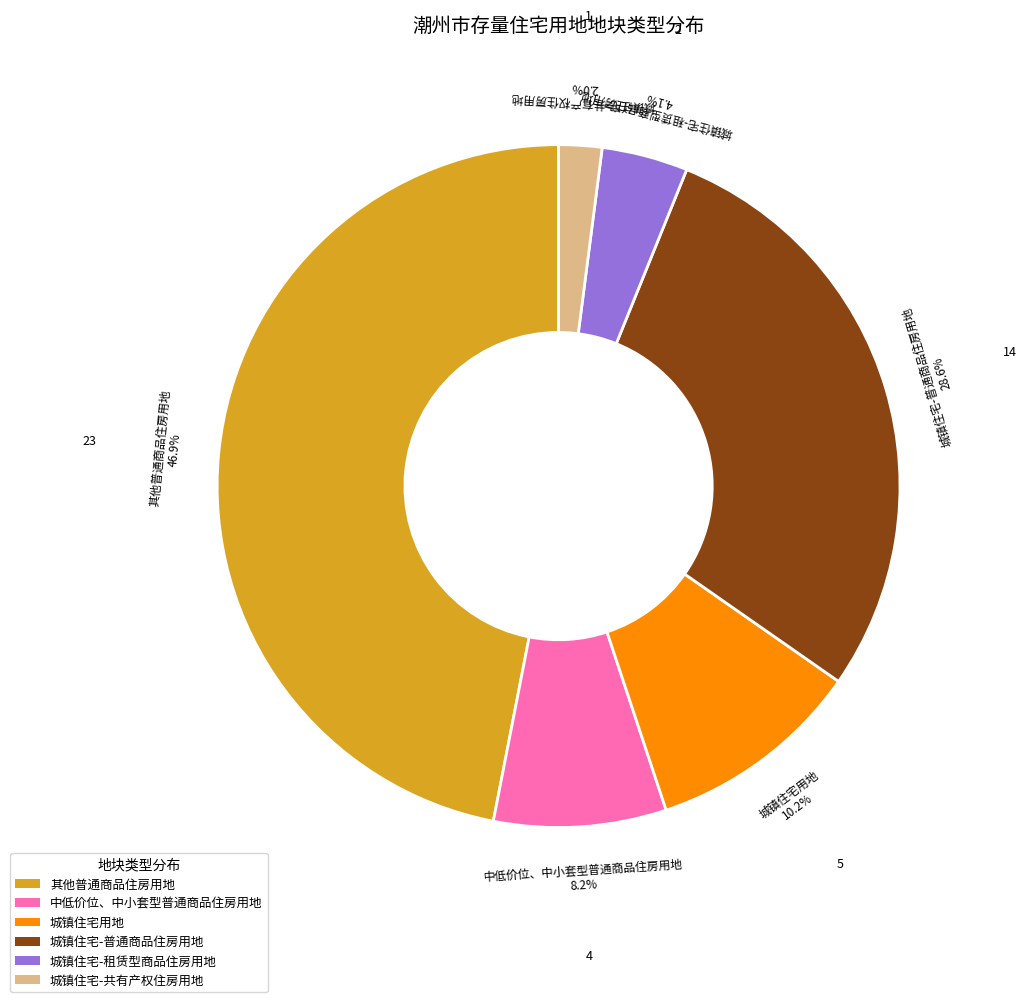

Approximately how many times larger is the value at 城镇住宅-共有产权住房用地 compared to 城镇住宅用地?

0.2